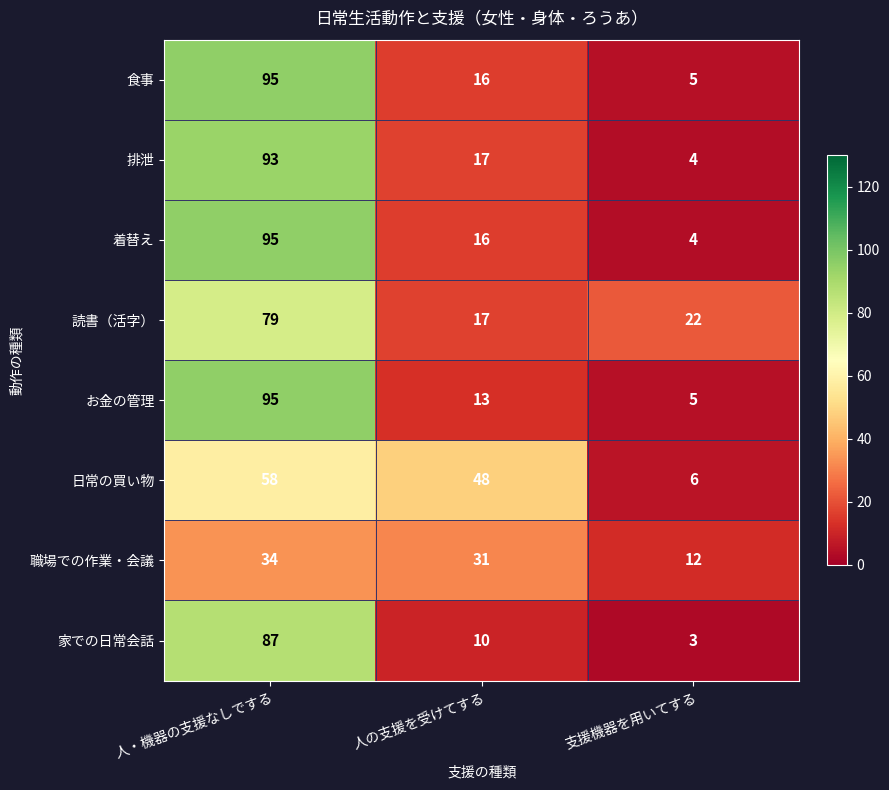

True or false: 着替え has a value of 7 at 支援機器を用いてする.

False